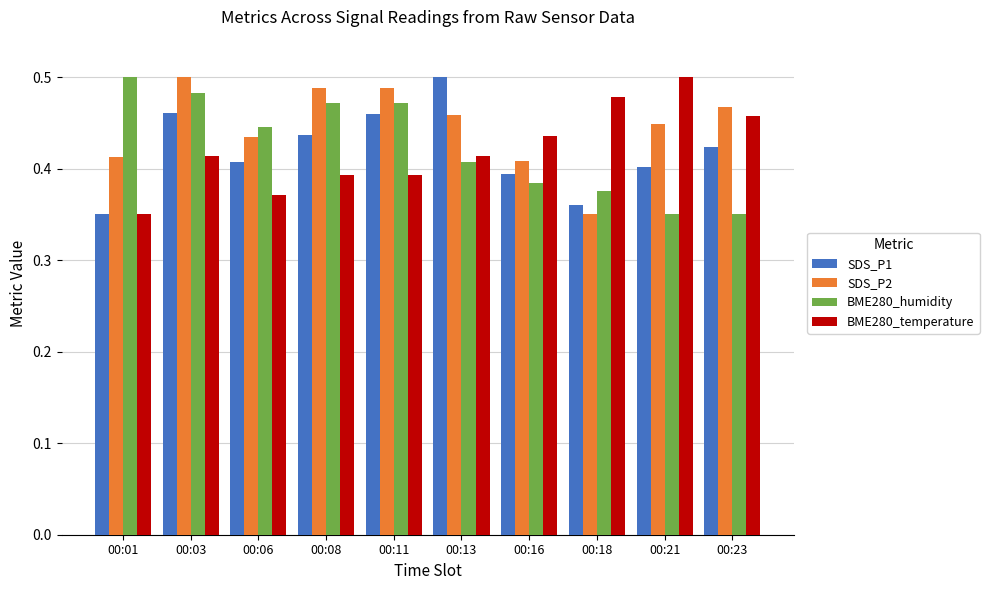

What is the sum of all SDS_P2 values?

4.5